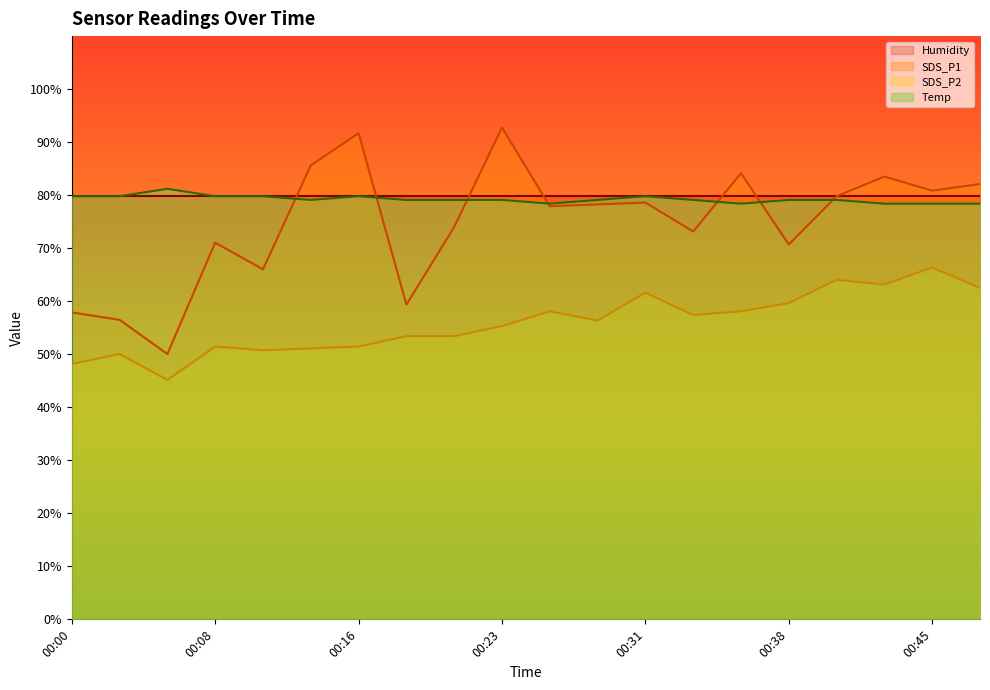

Is it true that Temp equals 78.4 at 00:36?

True